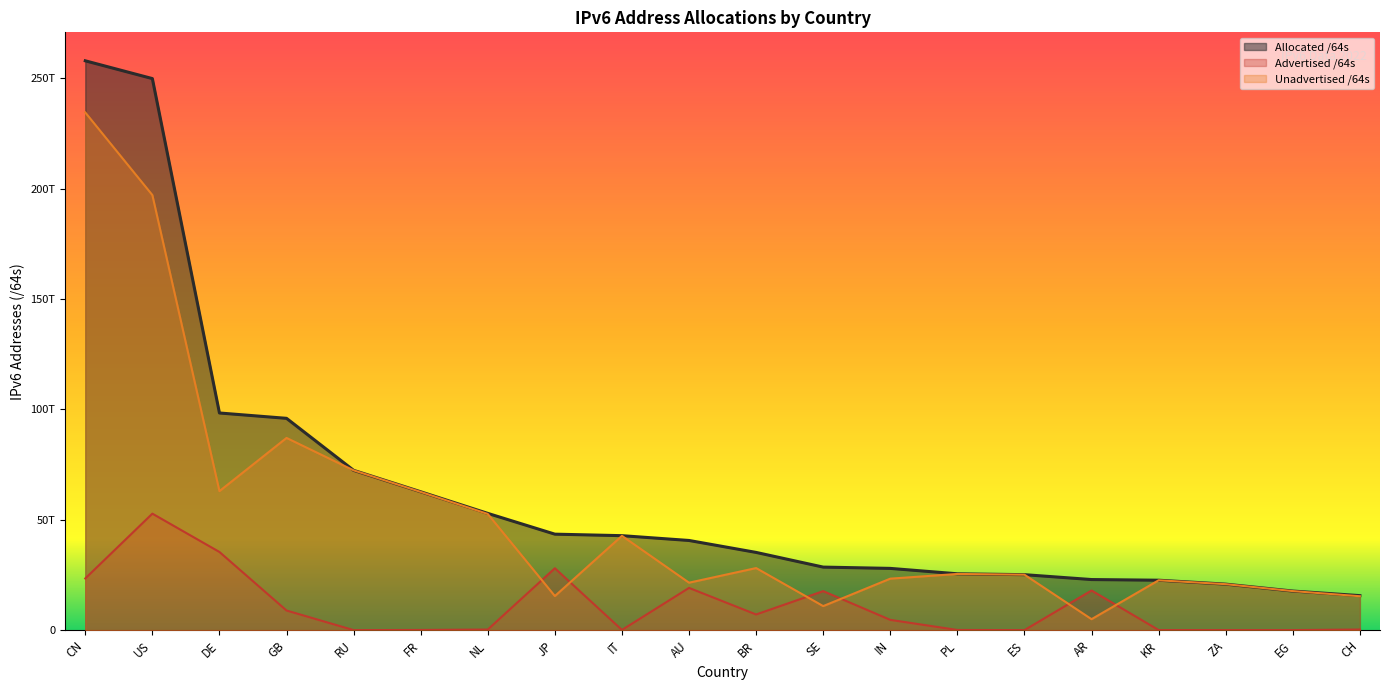

Which label corresponds to the smallest value in the chart?

RU